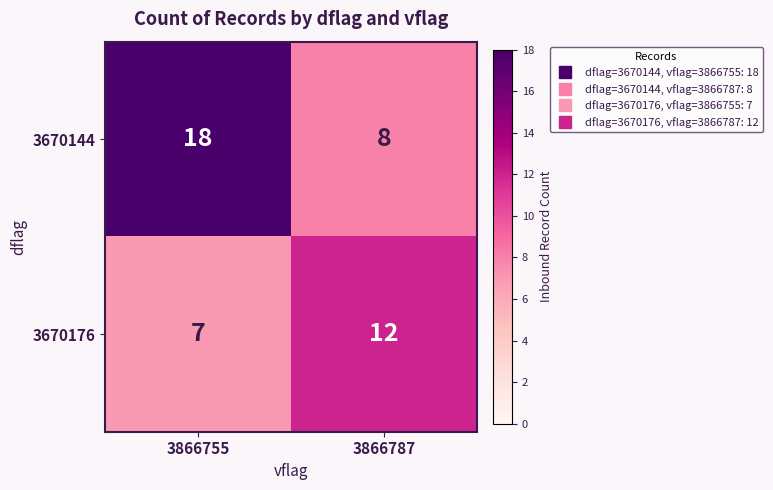

Read the 3670144 value at 3866787.

8